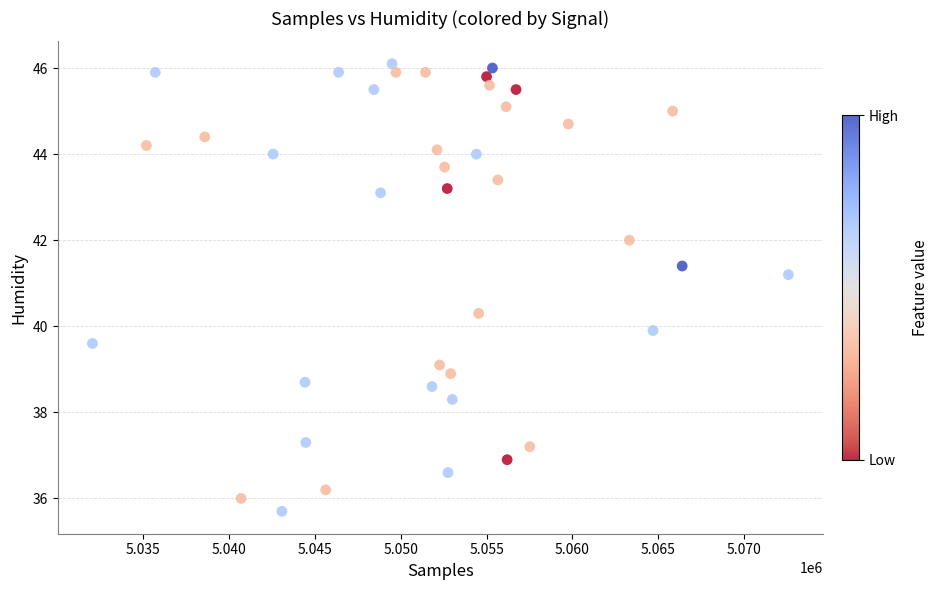

What is the range of X values (max minus min)?

40556.0